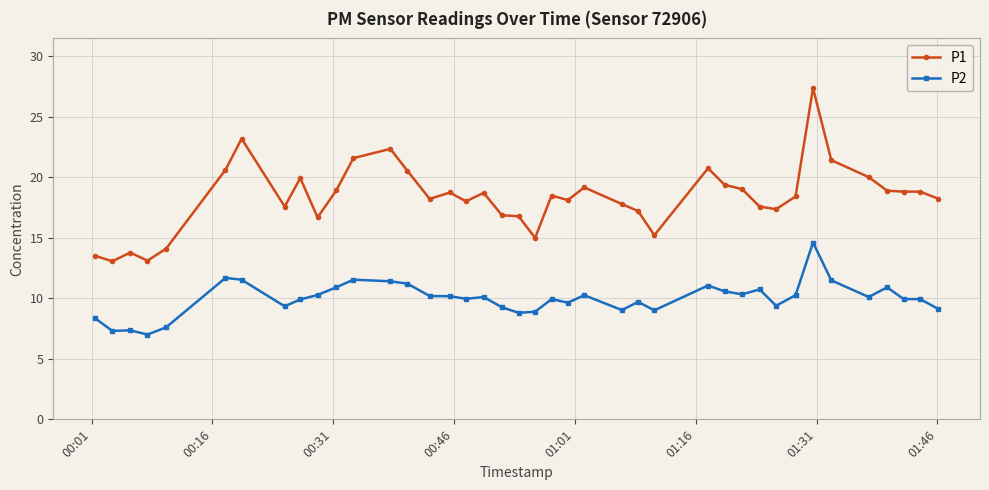

Which series has the widest spread of values?

P1